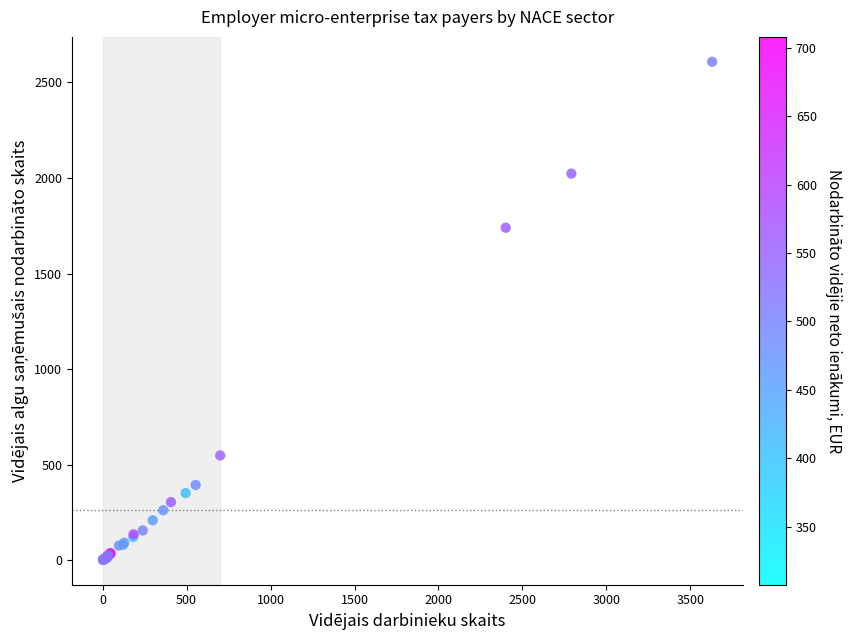

What Y value in the scatter plot is closest to 1304?

1739.8